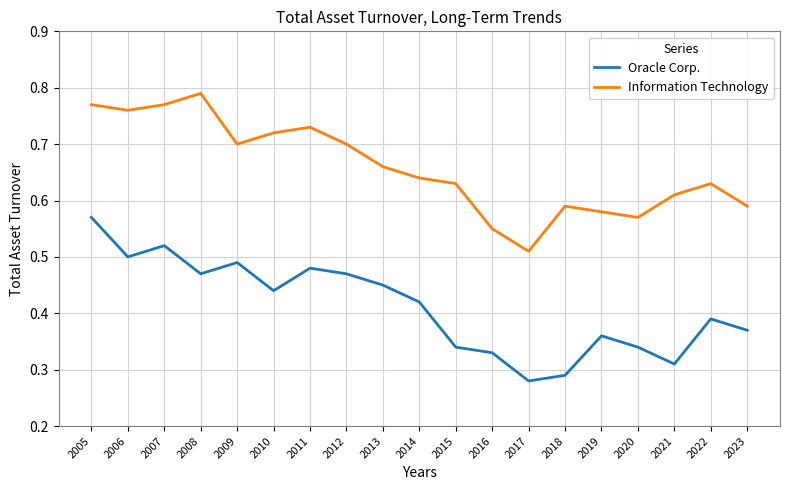

Where is Information Technology nearest to the value 0?

2017